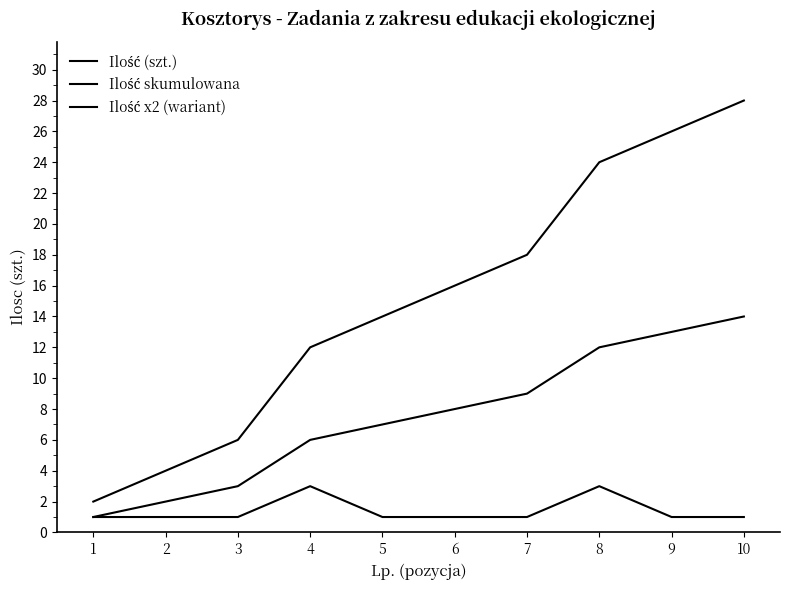

At which category does Ilość (szt.) reach its first local peak?

4